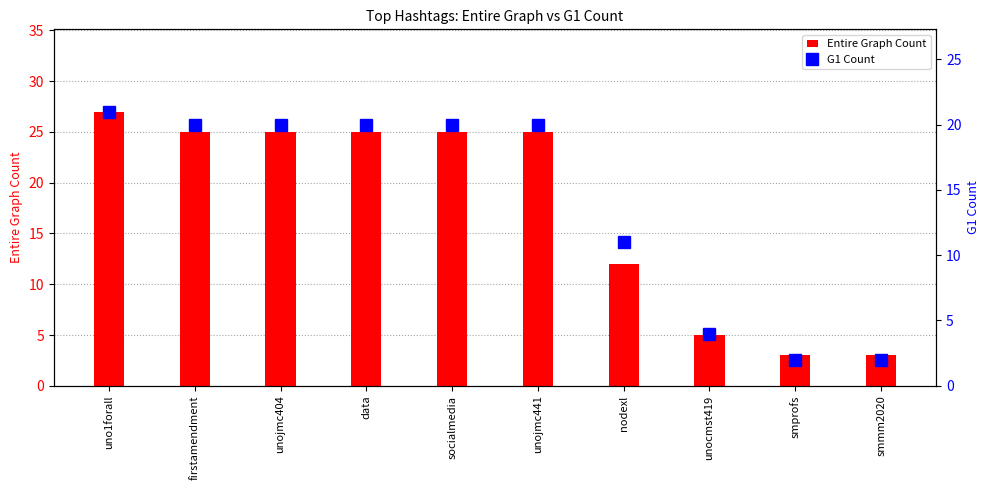

Which has a higher value, uno1forall or smmm2020?

uno1forall